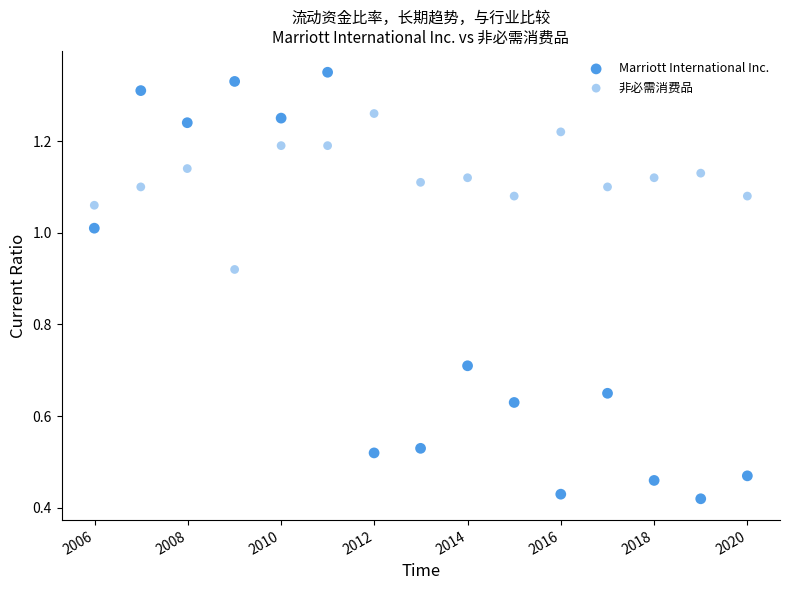

How many points are shown in the scatter plot?

30